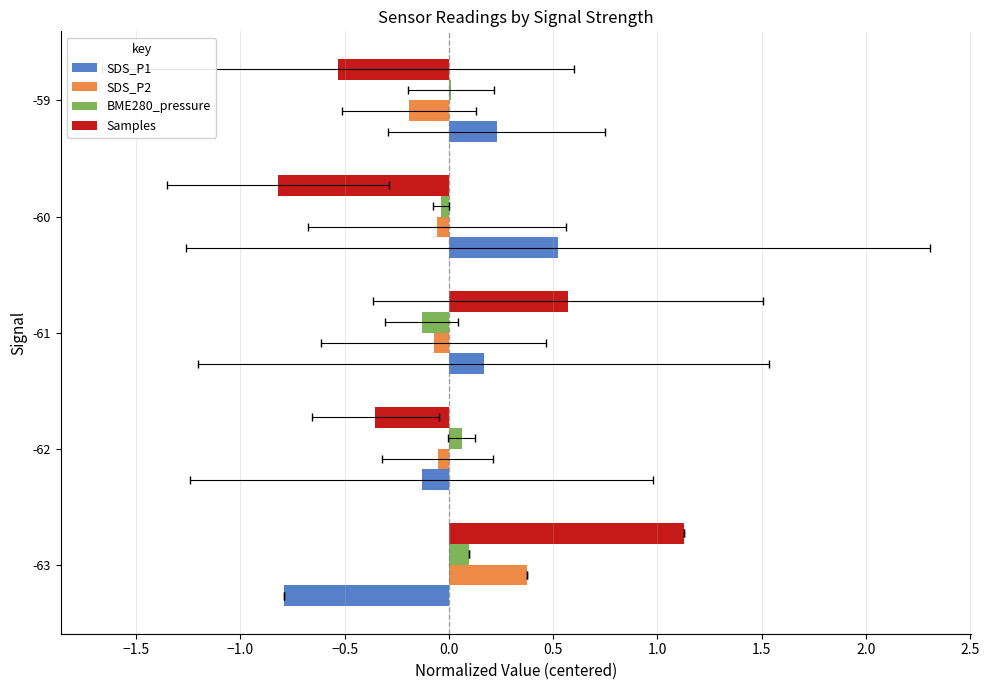

True or false: Samples has a value of -0.5 at -59.

True